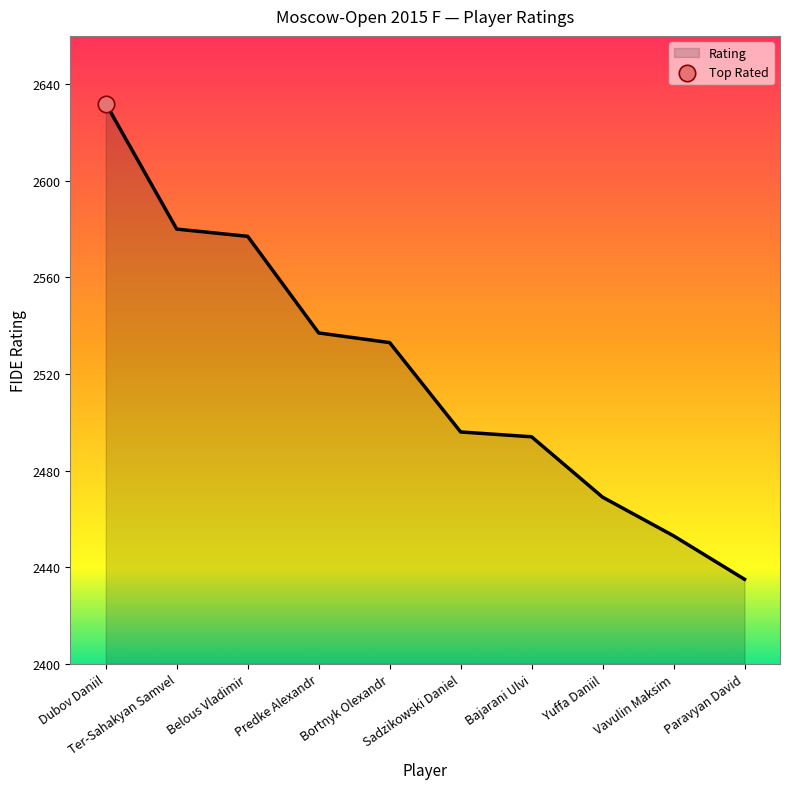

Between Vavulin Maksim and Predke Alexandr, which is larger?

Predke Alexandr